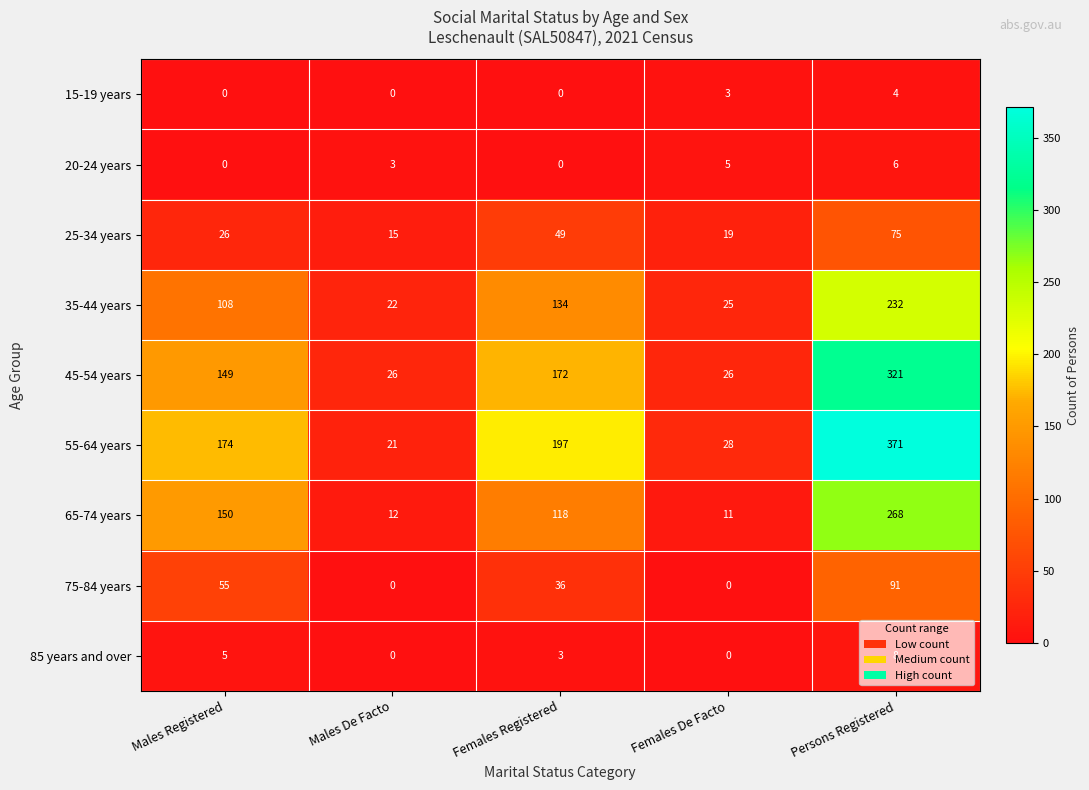

At which label is 20-24 years closest to 3?

Males De Facto